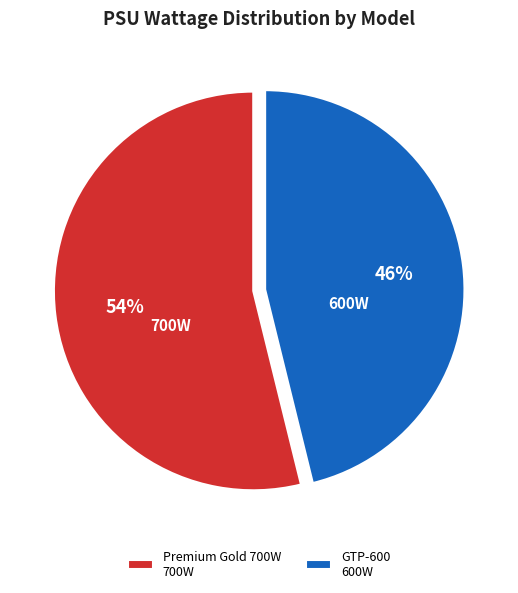

Do GTP-600 600W and Premium Gold 700W 700W together represent more than half of the pie?

Yes